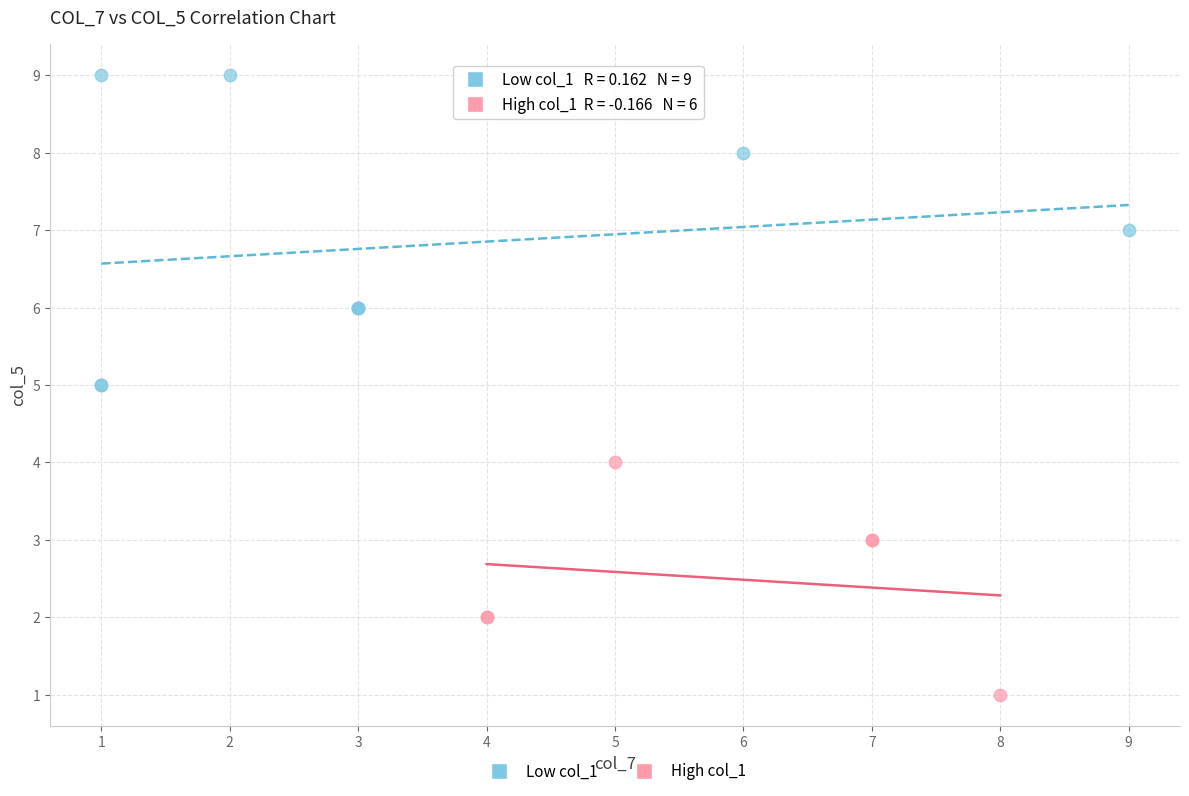

Which series reaches the minimum Y coordinate?

High col_1